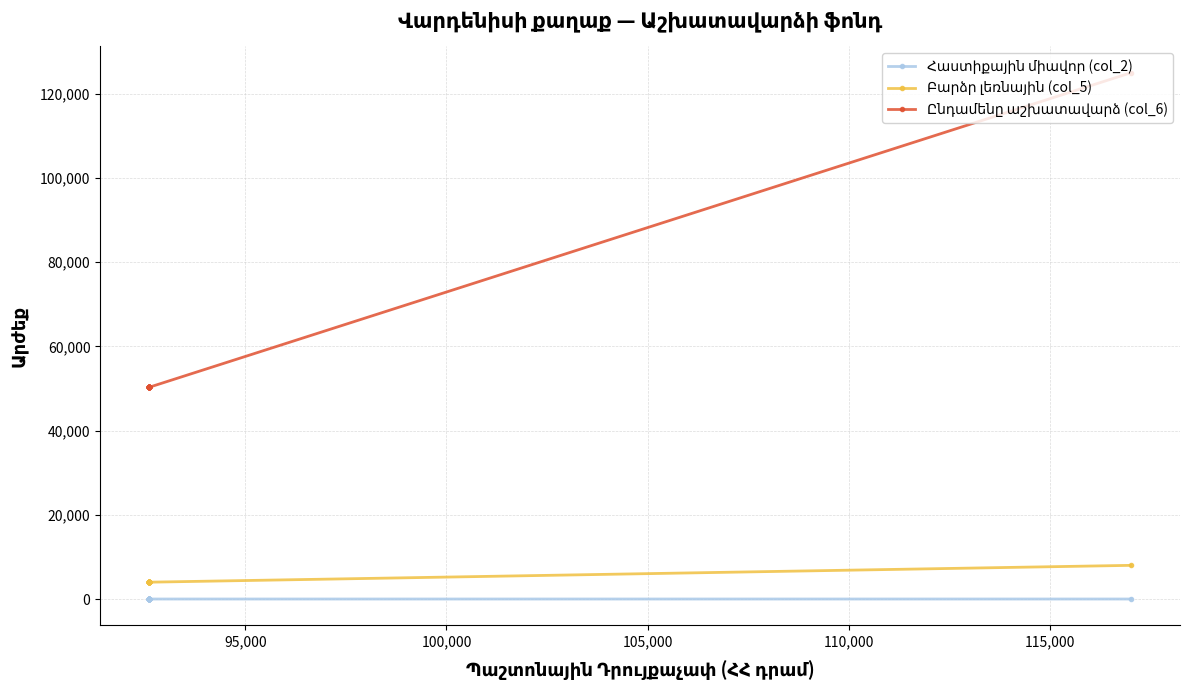

What are all the series names shown in the legend?

Հաստիքային միավոր (col_2), Բարձր լեռնային (col_5), Ընդամենը աշխատավարձ (col_6)